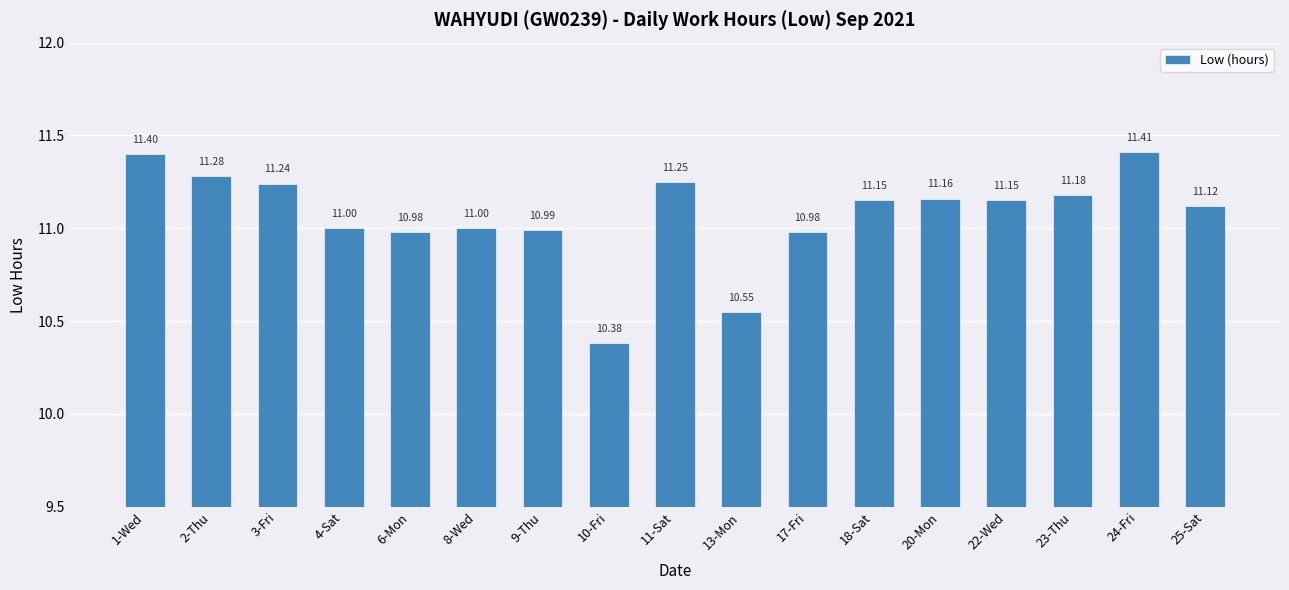

Approximately how many times larger is the value at 22-Wed compared to 3-Fri?

1.0